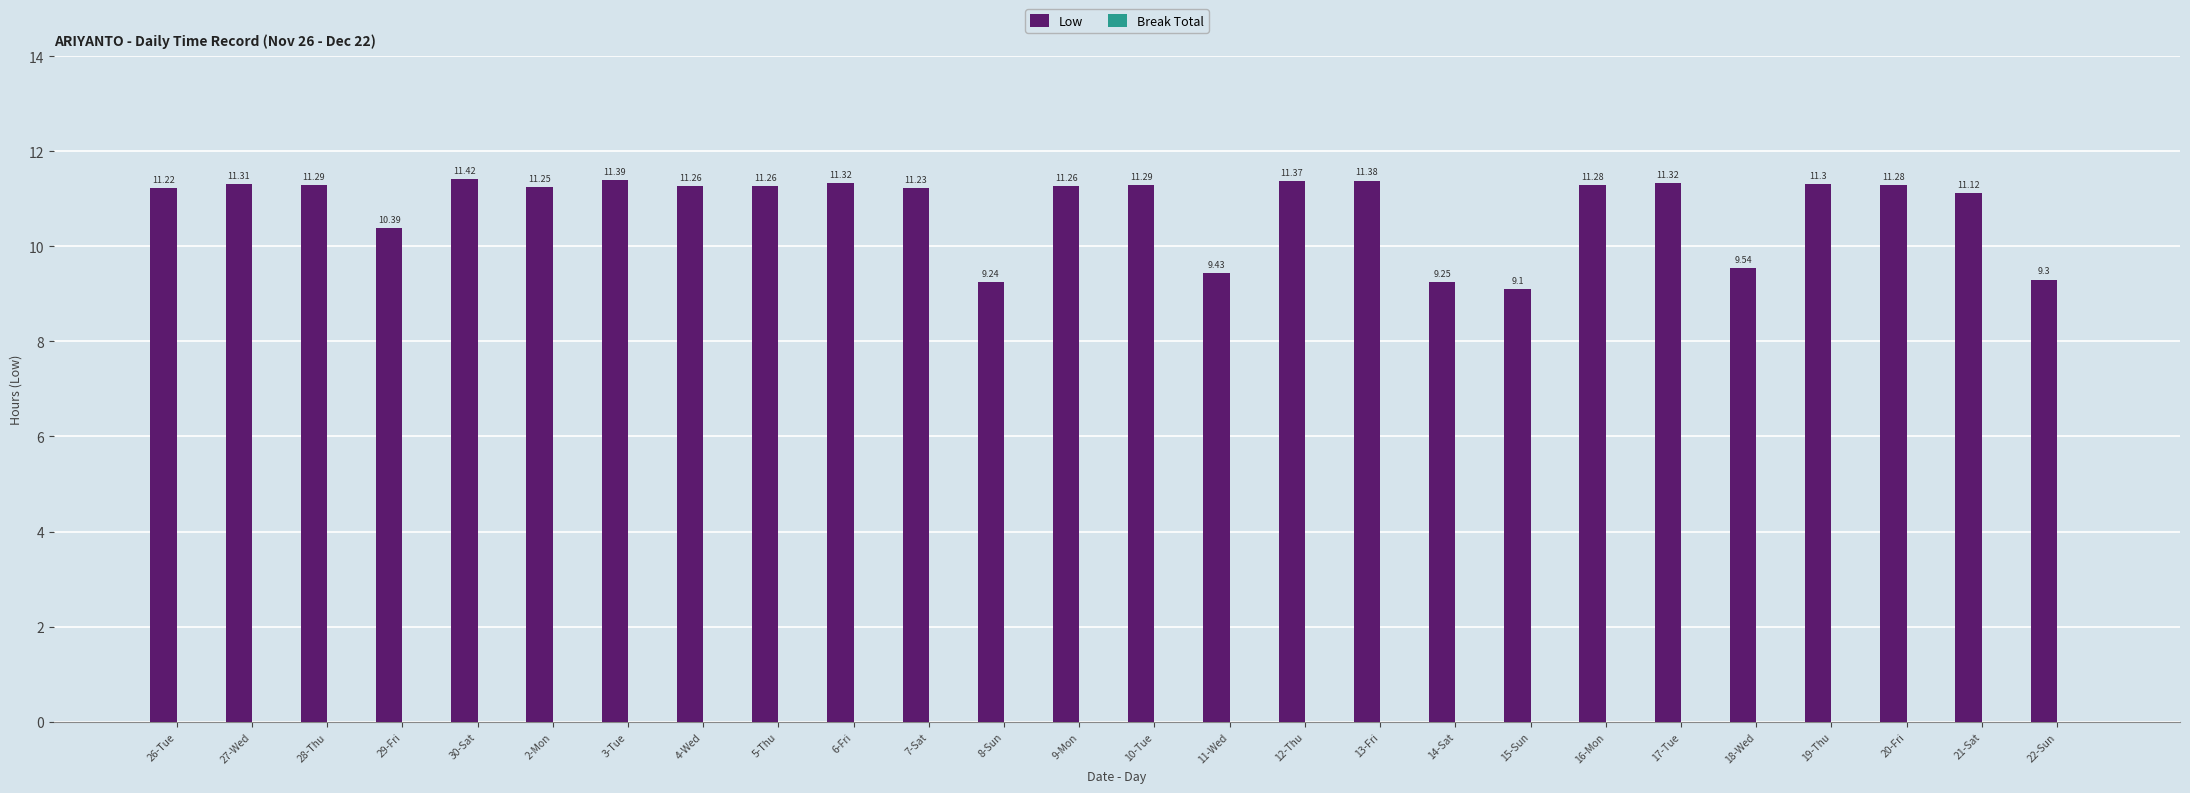

Which has a higher value, 8-Sun or 29-Fri?

29-Fri